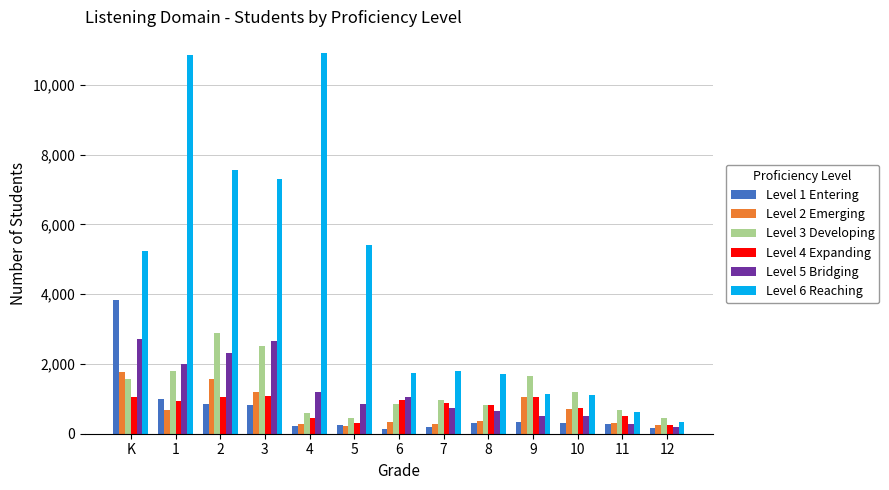

At how many categories does at least one series exceed 2888?

6